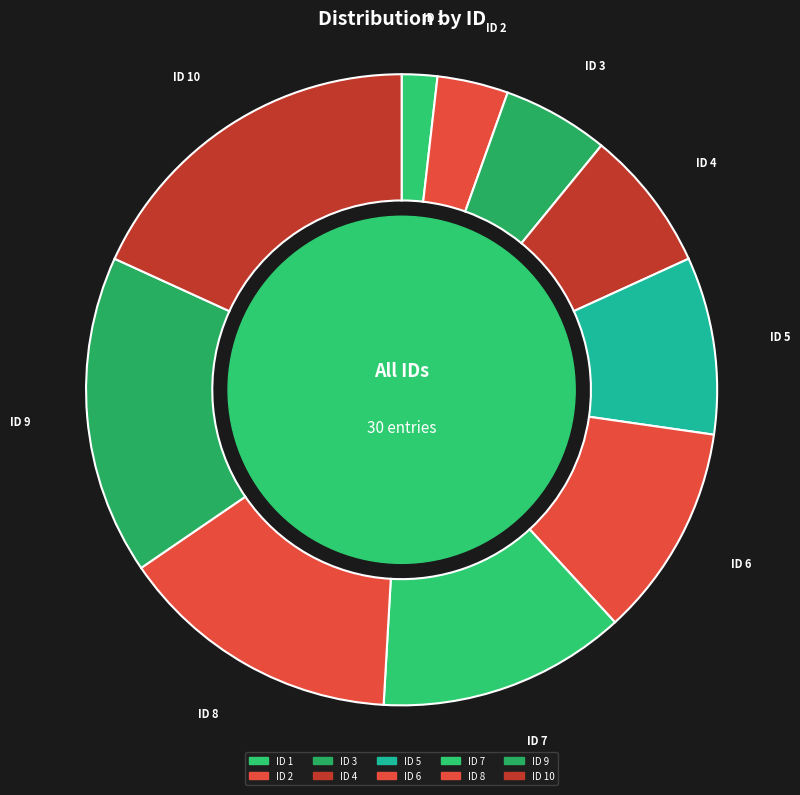

Which category has the biggest portion of the pie?

10